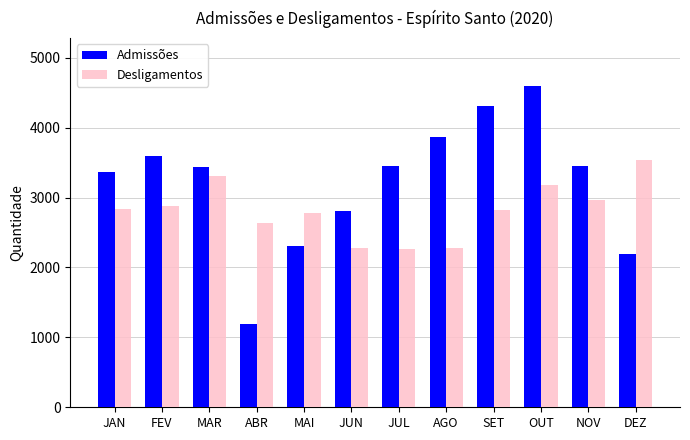

The Desligamentos series shows 2284 at AGO. True or false?

True